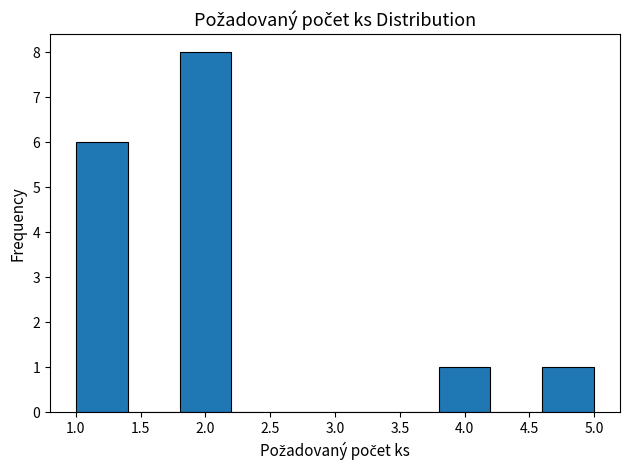

Reading left to right, transcribe this chart: for each bar, give the range it covers on the x-axis and its height. The values are not printed on the chart, so give them approximately, as read against the axis.

1.0 to 1.4: 6
1.4 to 1.8: 0
1.8 to 2.2: 8
2.2 to 2.6: 0
2.6 to 3.0: 0
3.0 to 3.4: 0
3.4 to 3.8: 0
3.8 to 4.2: 1
4.2 to 4.6: 0
4.6 to 5.0: 1